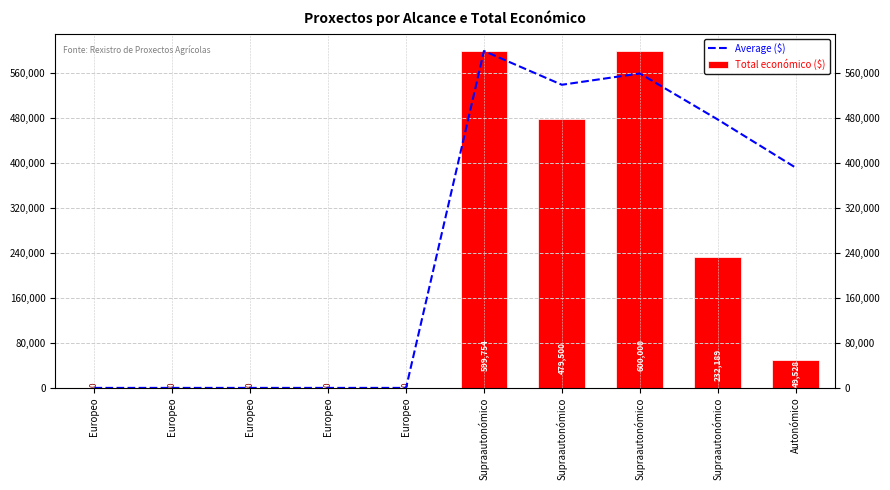

How many distinct data groups are displayed?

2